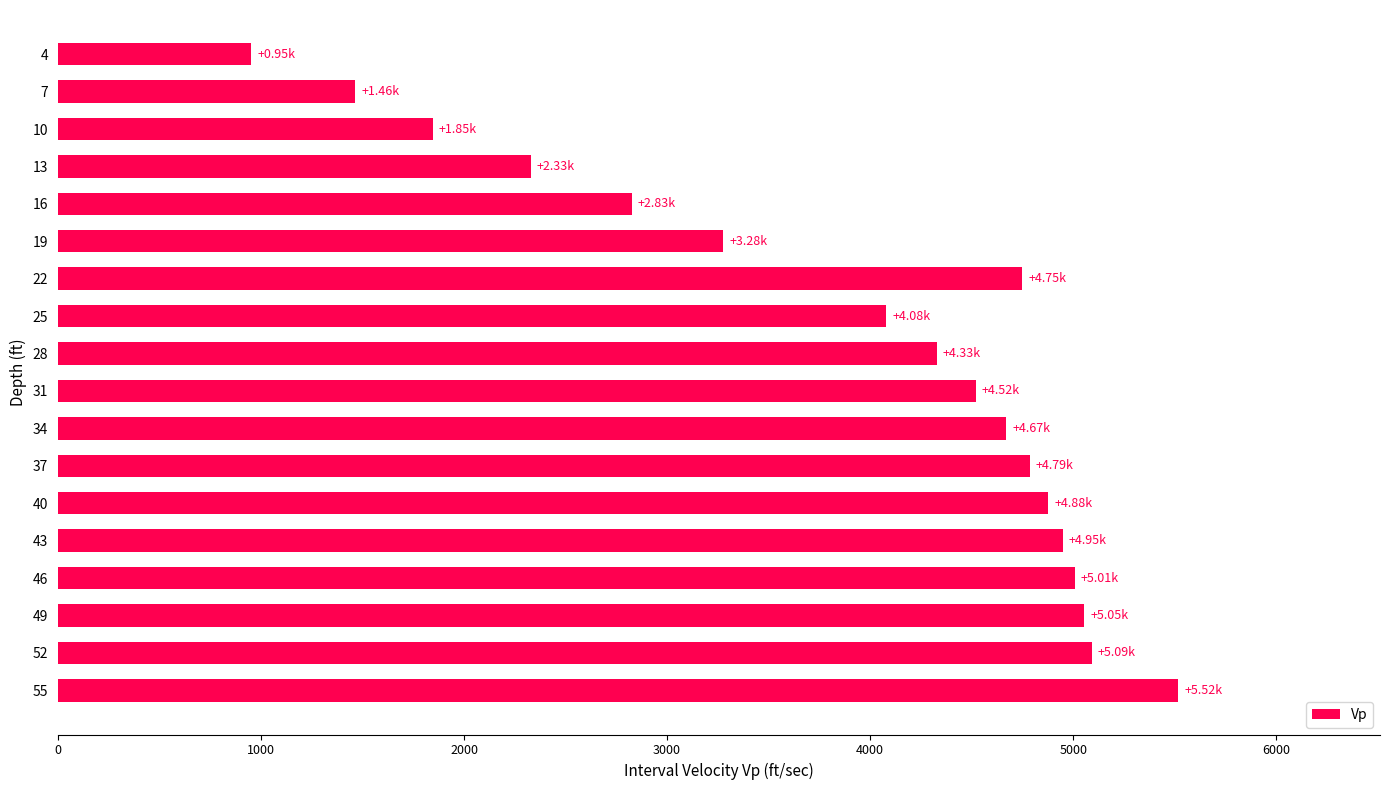

Approximately how many times larger is the value at 10 compared to 52?

0.4